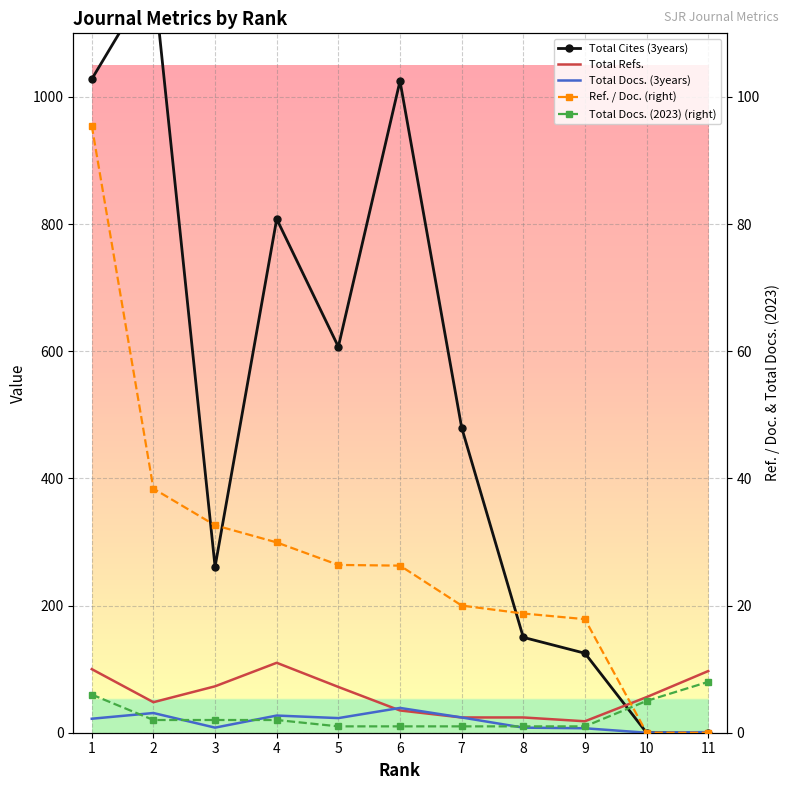

Count the number of data series in this chart.

5